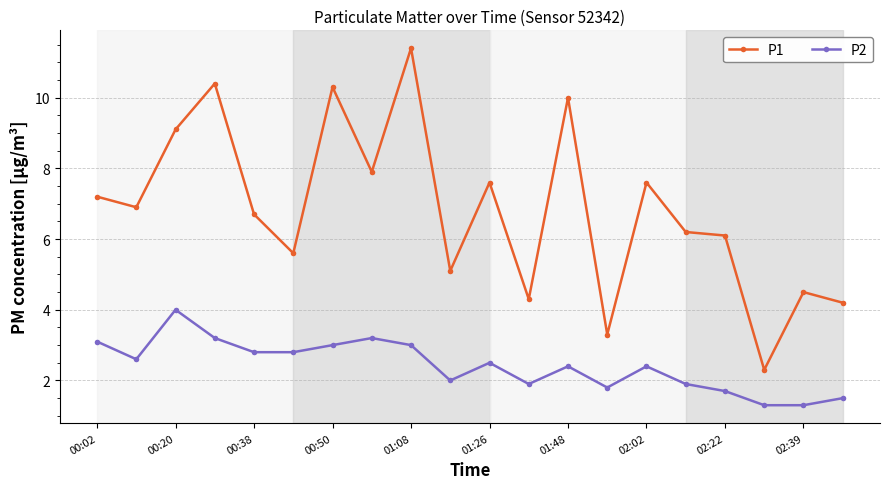

Reading left to right, list all the values displayed in this chart.

P1: 7.2	6.9	9.1	10.4	6.7	5.6	10.3	7.9	11.4	5.1	7.6	4.3	10.0	3.3	7.6	6.2	6.1	2.3	4.5	4.2
P2: 3.1	2.6	4.0	3.2	2.8	2.8	3.0	3.2	3.0	2.0	2.5	1.9	2.4	1.8	2.4	1.9	1.7	1.3	1.3	1.5